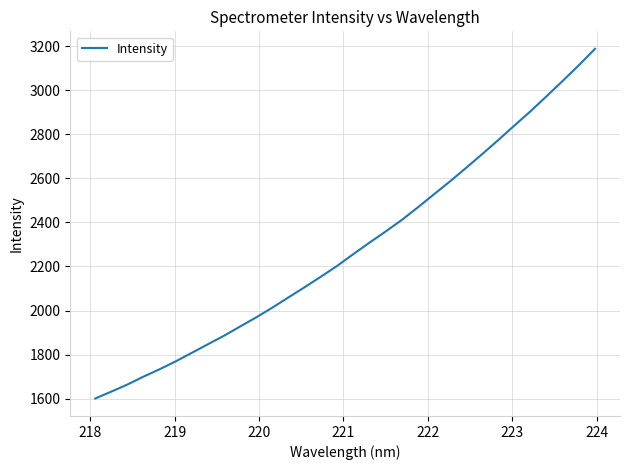

True or false: the data has more than 2 interior local peaks.

False